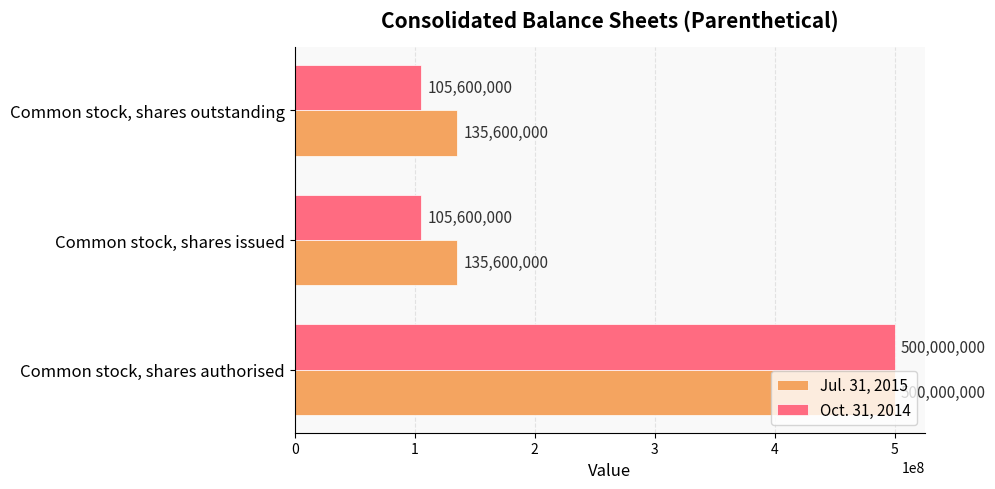

What is the greatest value displayed?

500000000